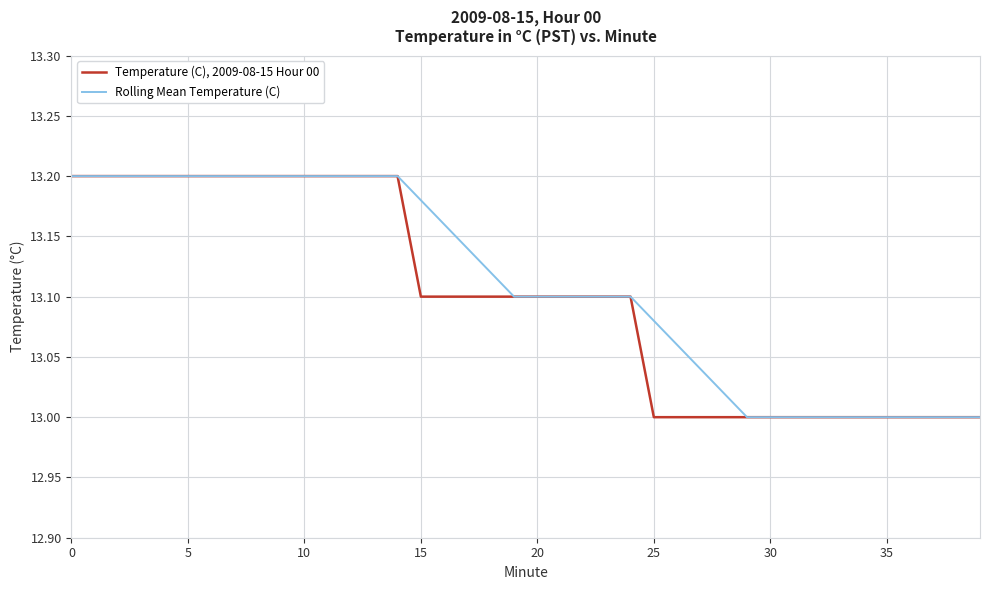

Rank the series by their average value, from lowest to highest.

Temperature (C), 2009-08-15 Hour 00, Rolling Mean Temperature (C)